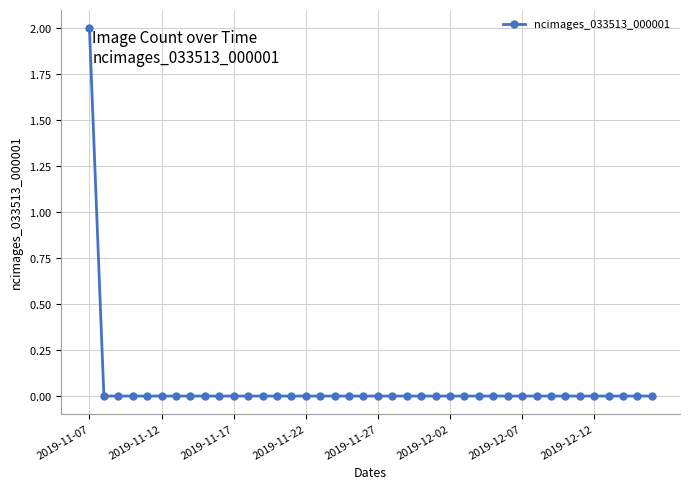

Does the chart have visible grid lines?

Yes